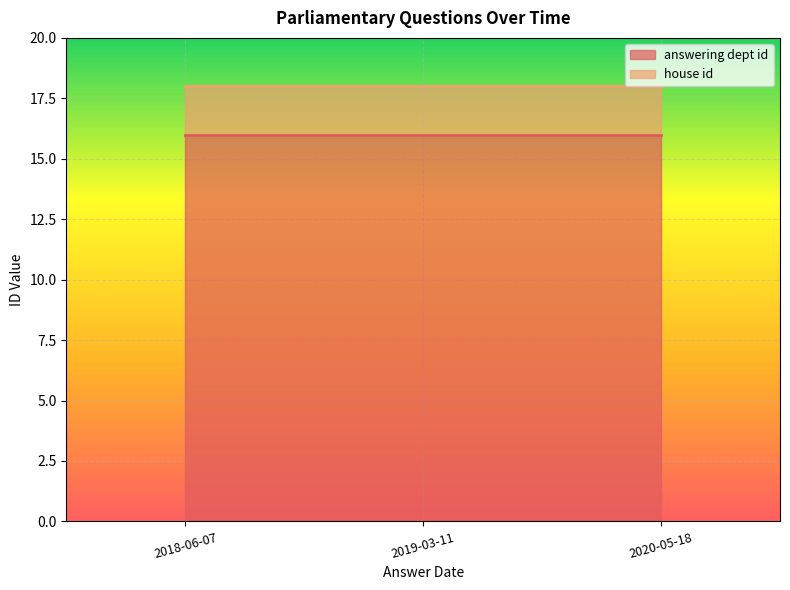

At which category is the sum across all series the highest?

2018-06-07